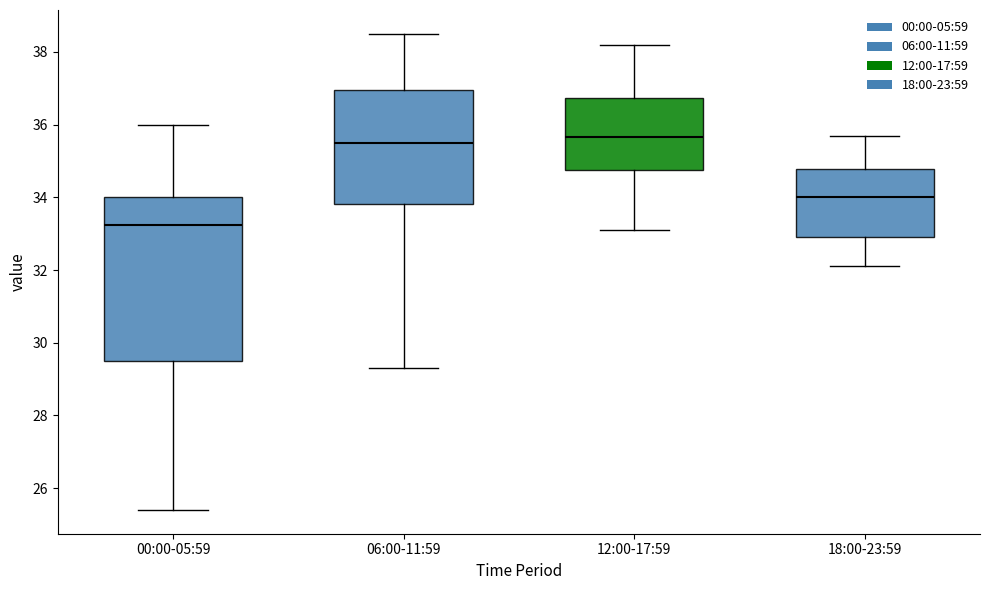

Which box's median line is the lowest?

00:00-05:59